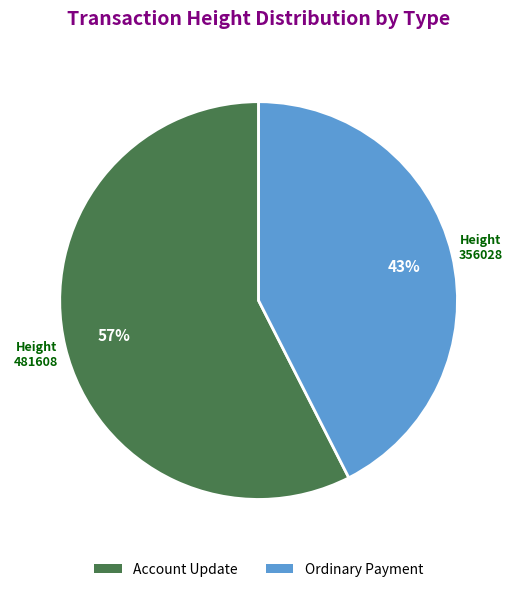

Do Ordinary Payment and Account Update together represent more than half of the pie?

Yes